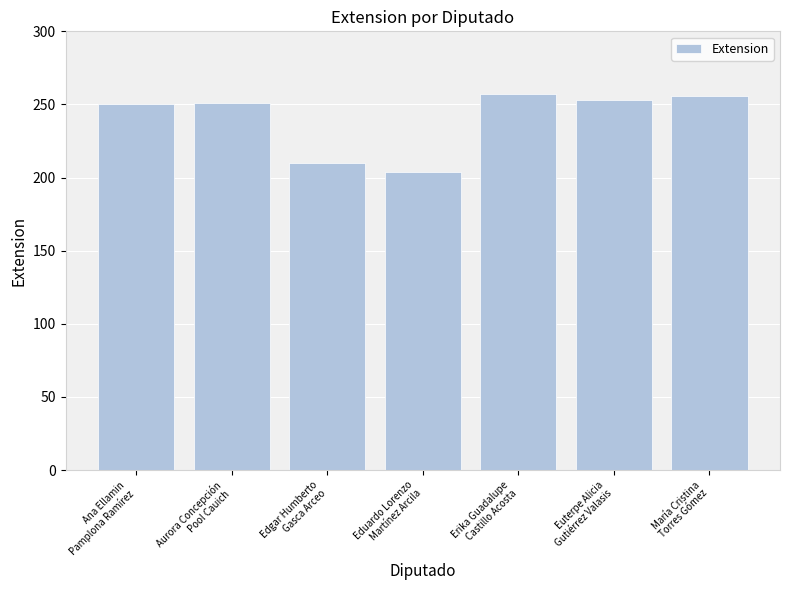

What is the greatest value displayed?

257